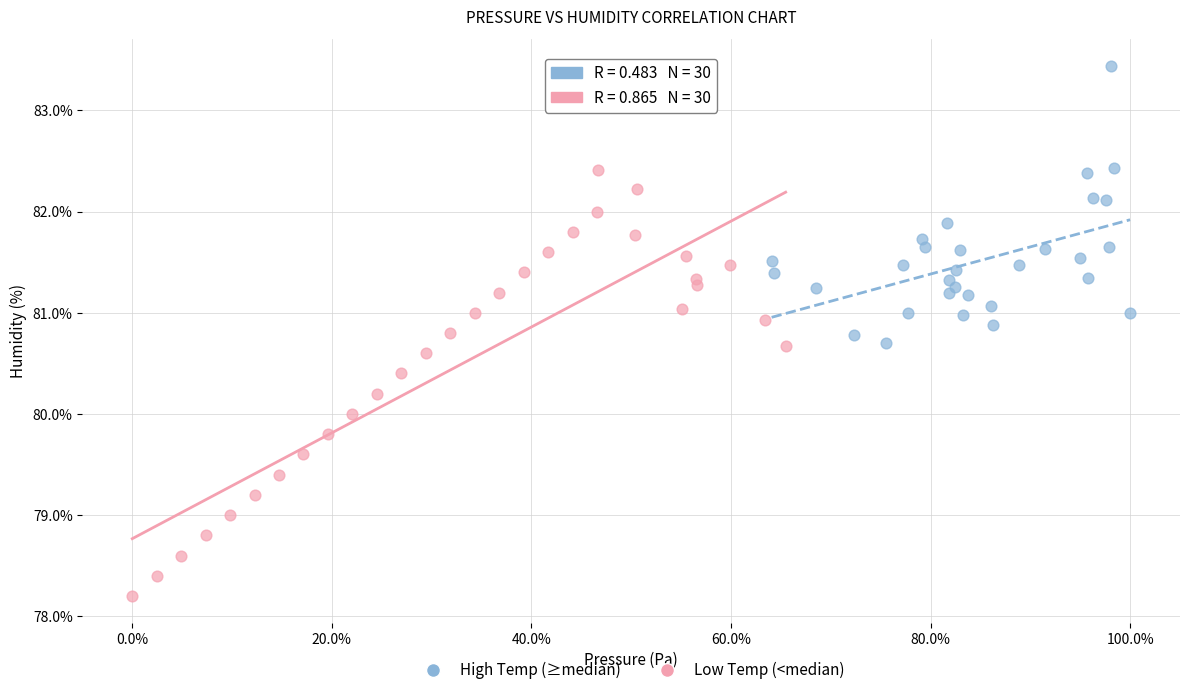

Which series contains the lowest Y value?

Low Temp (<median)